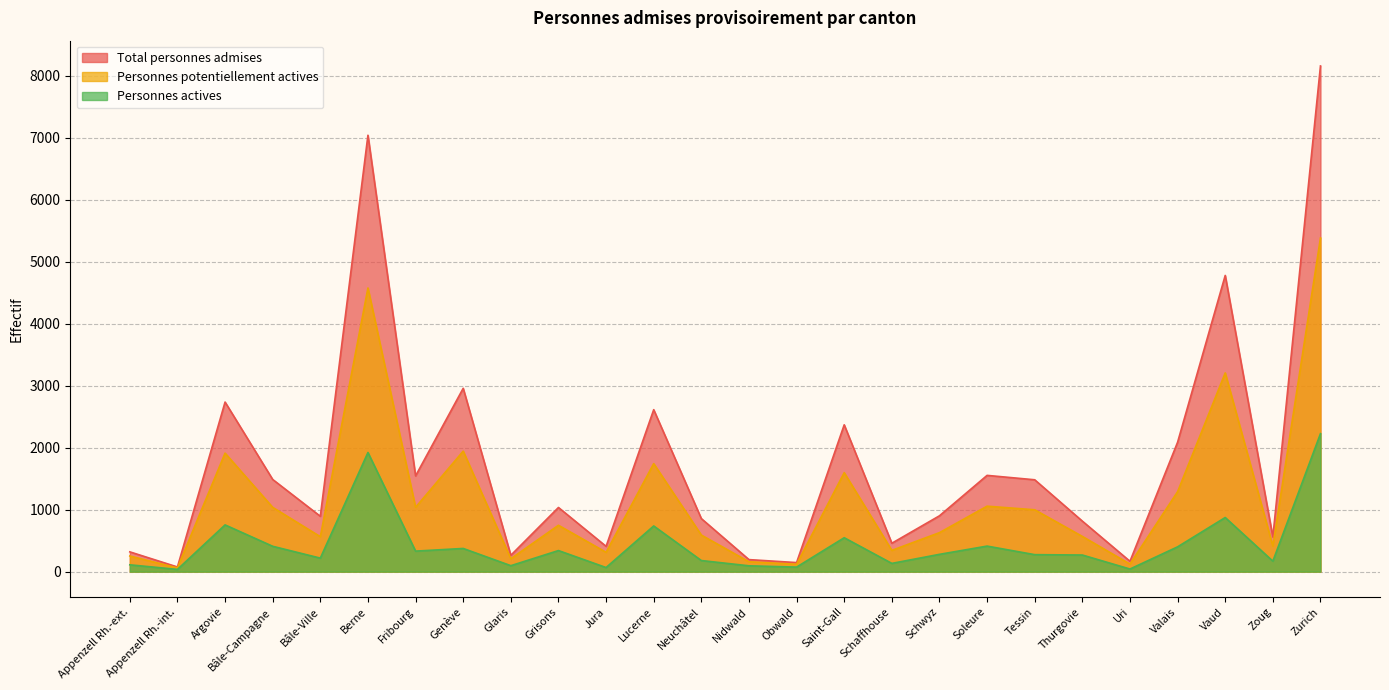

What is the difference between the maximum and minimum values in the Total personnes admises series?

8084